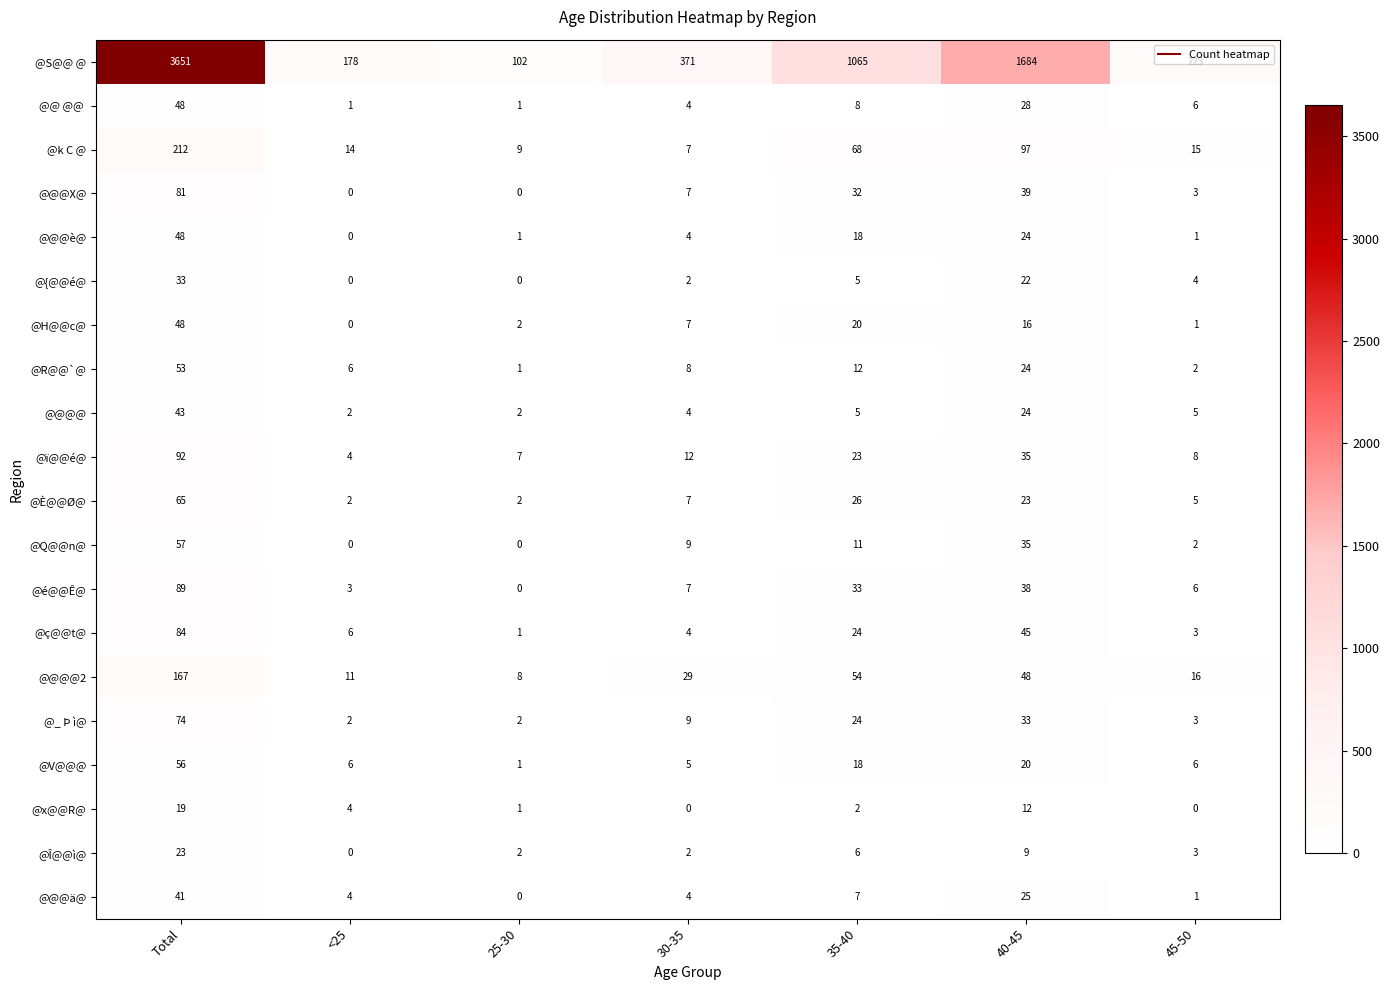

What is the difference between the maximum and minimum values in the @x@@R@ series?

19